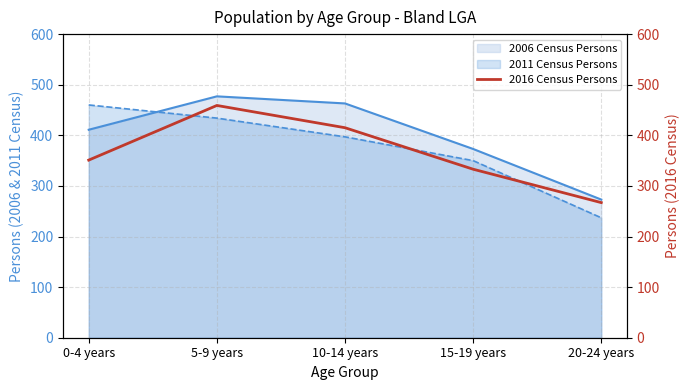

The chart shows a value of 267 at 20-24 years. True or false?

True